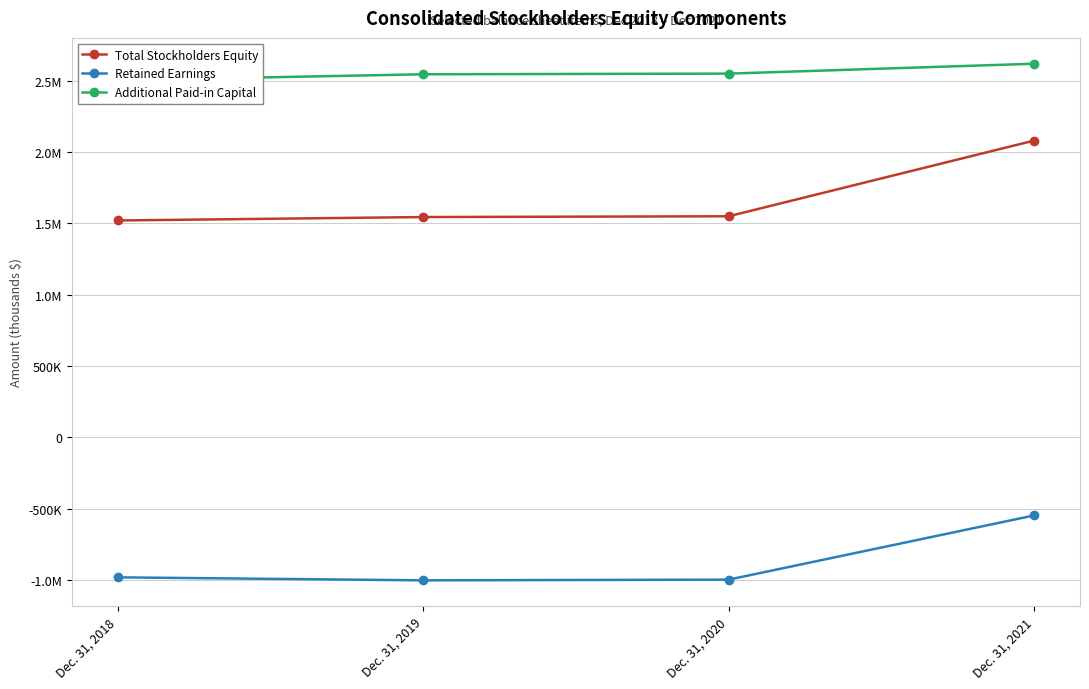

Rank the categories by Additional Paid-in Capital value from lowest to highest.

Dec. 31, 2018, Dec. 31, 2019, Dec. 31, 2020, Dec. 31, 2021